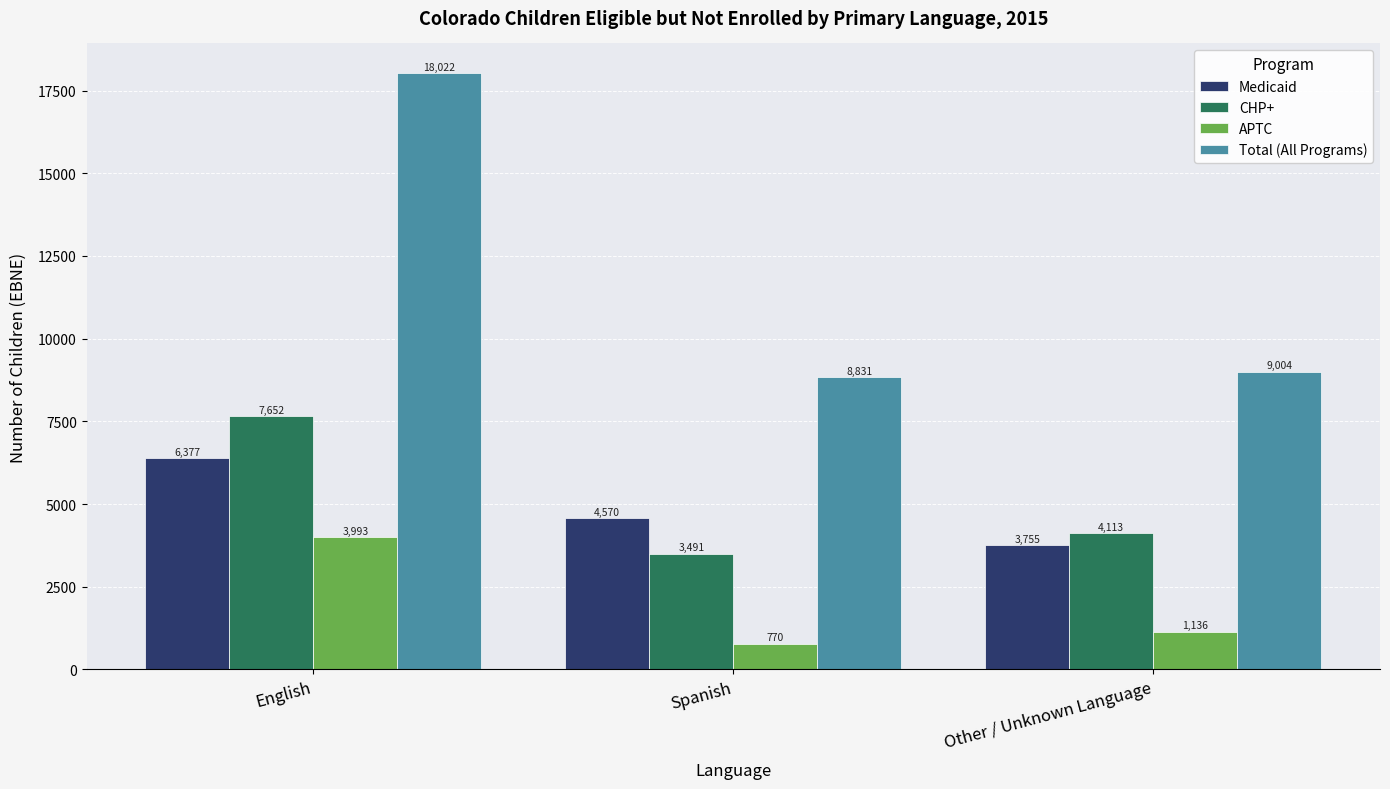

Between English and Other / Unknown Language, which series saw the biggest shift?

Total (All Programs)